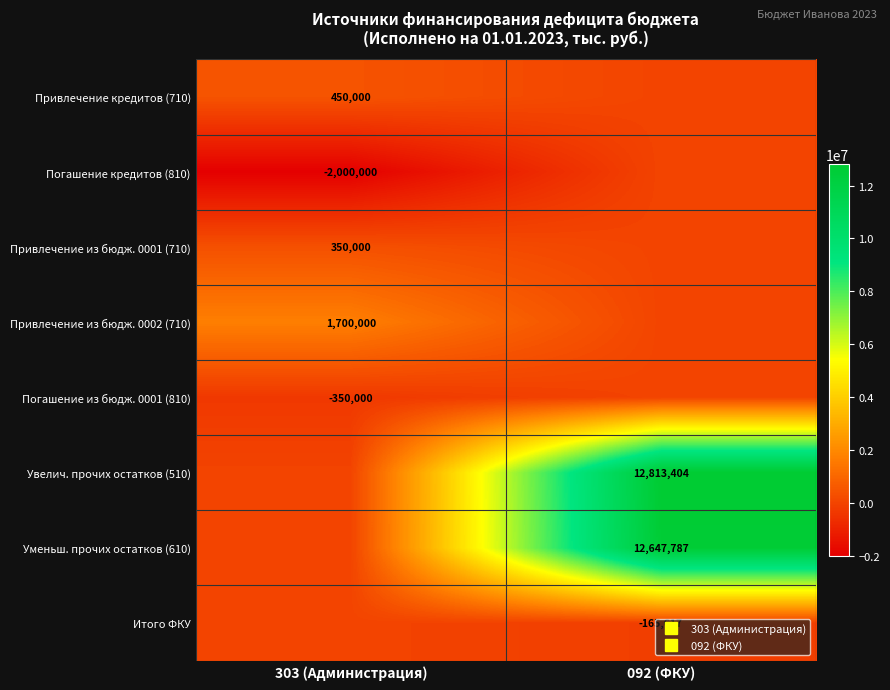

Between 092 (ФКУ) and 303 (Администрация), which is larger?

303 (Администрация)